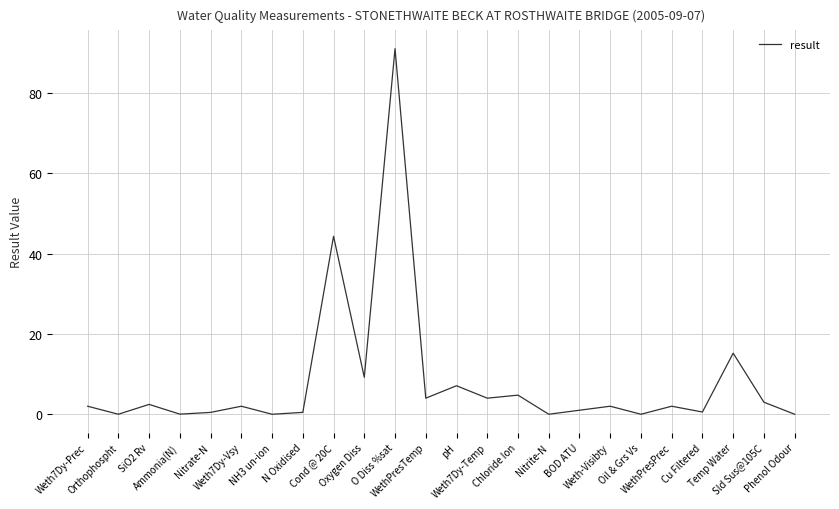

What is the maximum value shown in the chart?

91.0